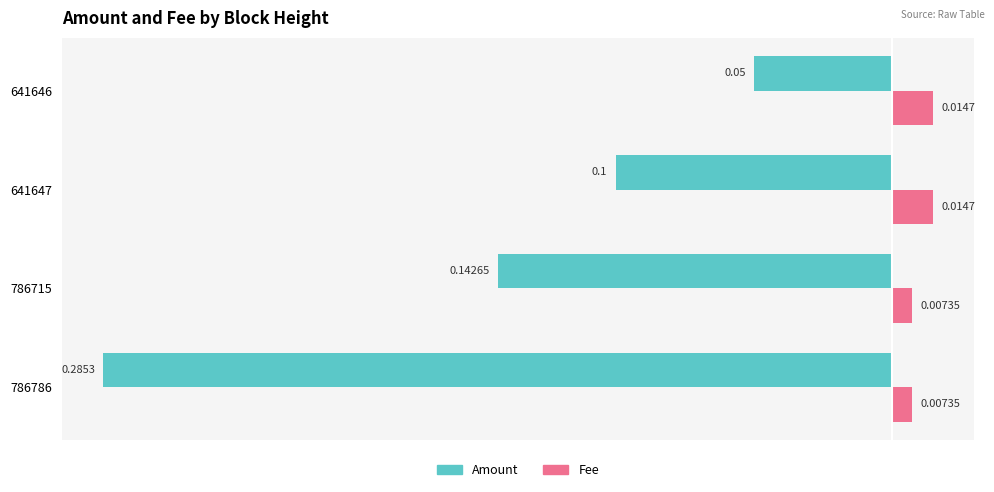

What is the difference between the maximum and minimum values in the Amount series?

0.2